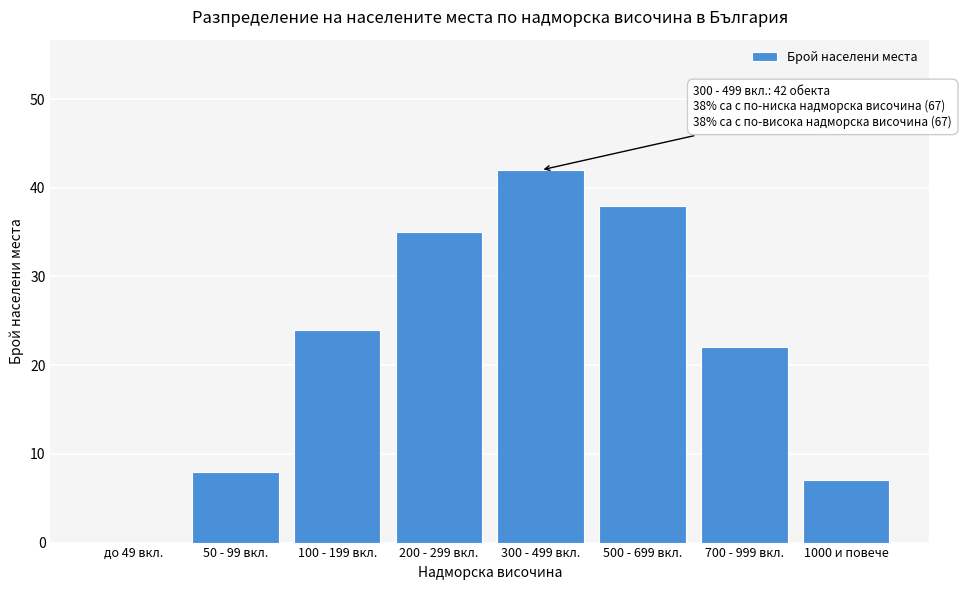

Reading left to right, list all the values displayed in this chart.

до 49 вкл.=0	50 - 99 вкл.=8	100 - 199 вкл.=24	200 - 299 вкл.=35	300 - 499 вкл.=42	500 - 699 вкл.=38	700 - 999 вкл.=22	1000 и повече=7